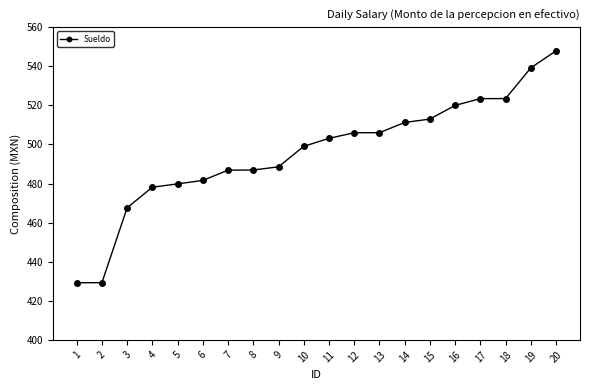

True or false: the data has more than 2 interior local peaks.

False